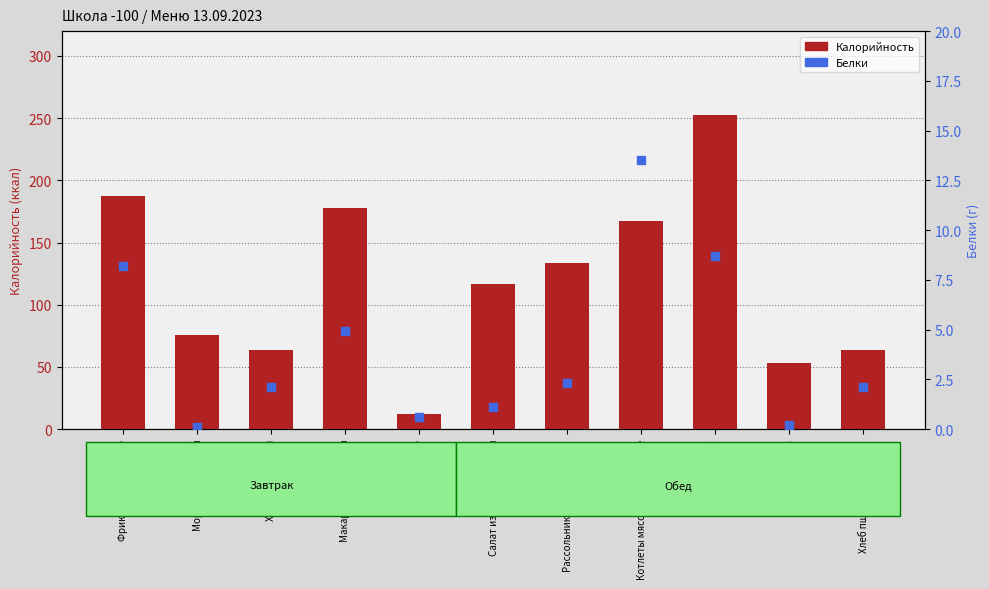

What are all the series names shown in the legend?

Калорийность, Белки